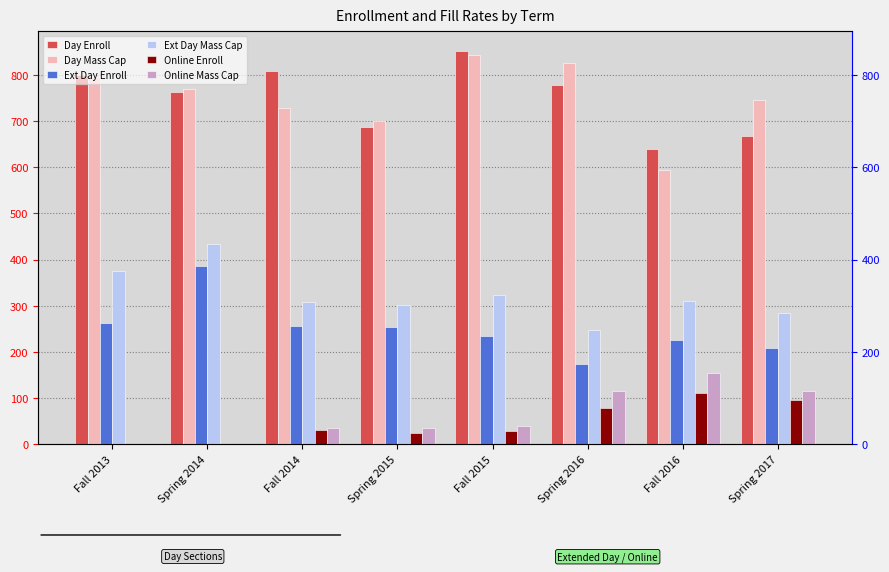

What position from the right is Spring 2015?

5